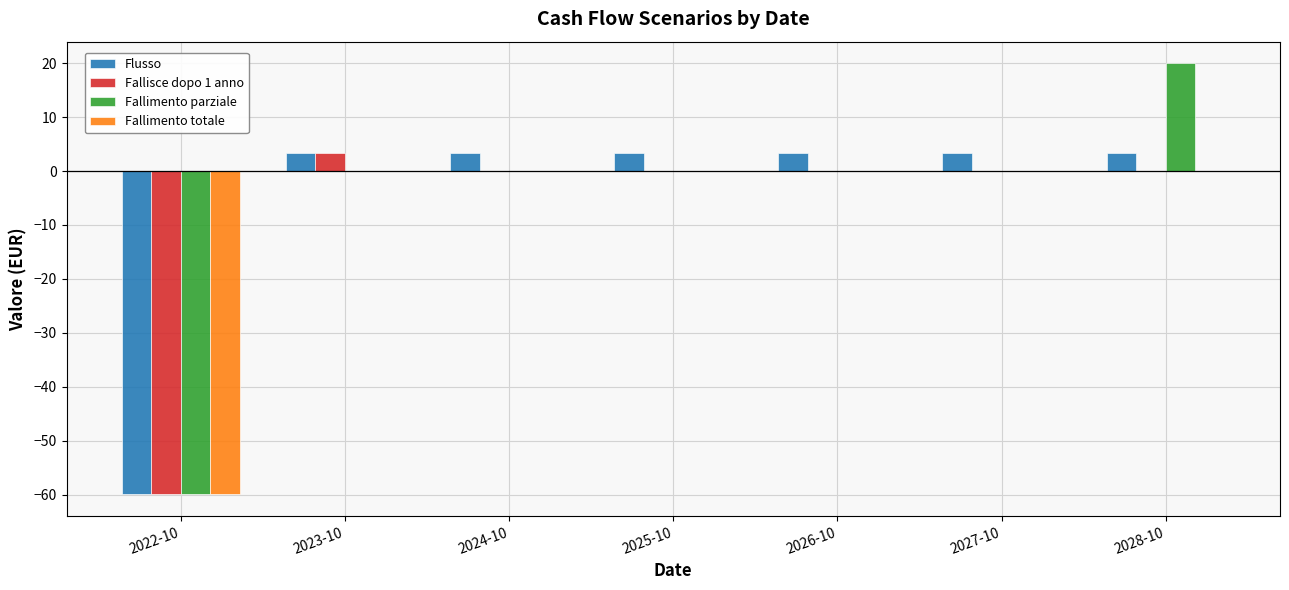

What is the average value of the Fallimento totale series?

-8.6